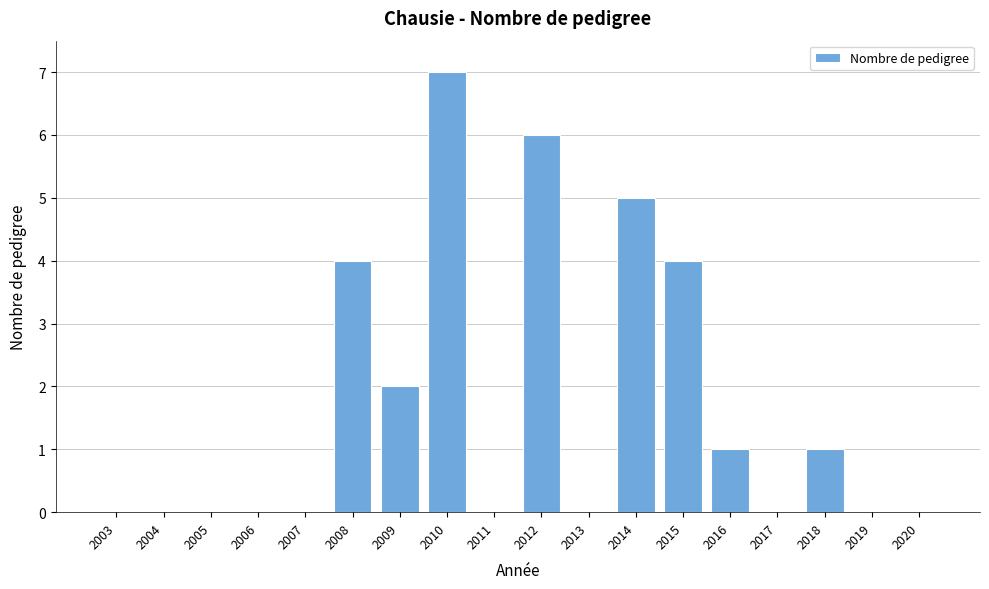

Reading right to left, extract all data points from this chart.

2020=0	2019=0	2018=1	2017=0	2016=1	2015=4	2014=5	2013=0	2012=6	2011=0	2010=7	2009=2	2008=4	2007=0	2006=0	2005=0	2004=0	2003=0